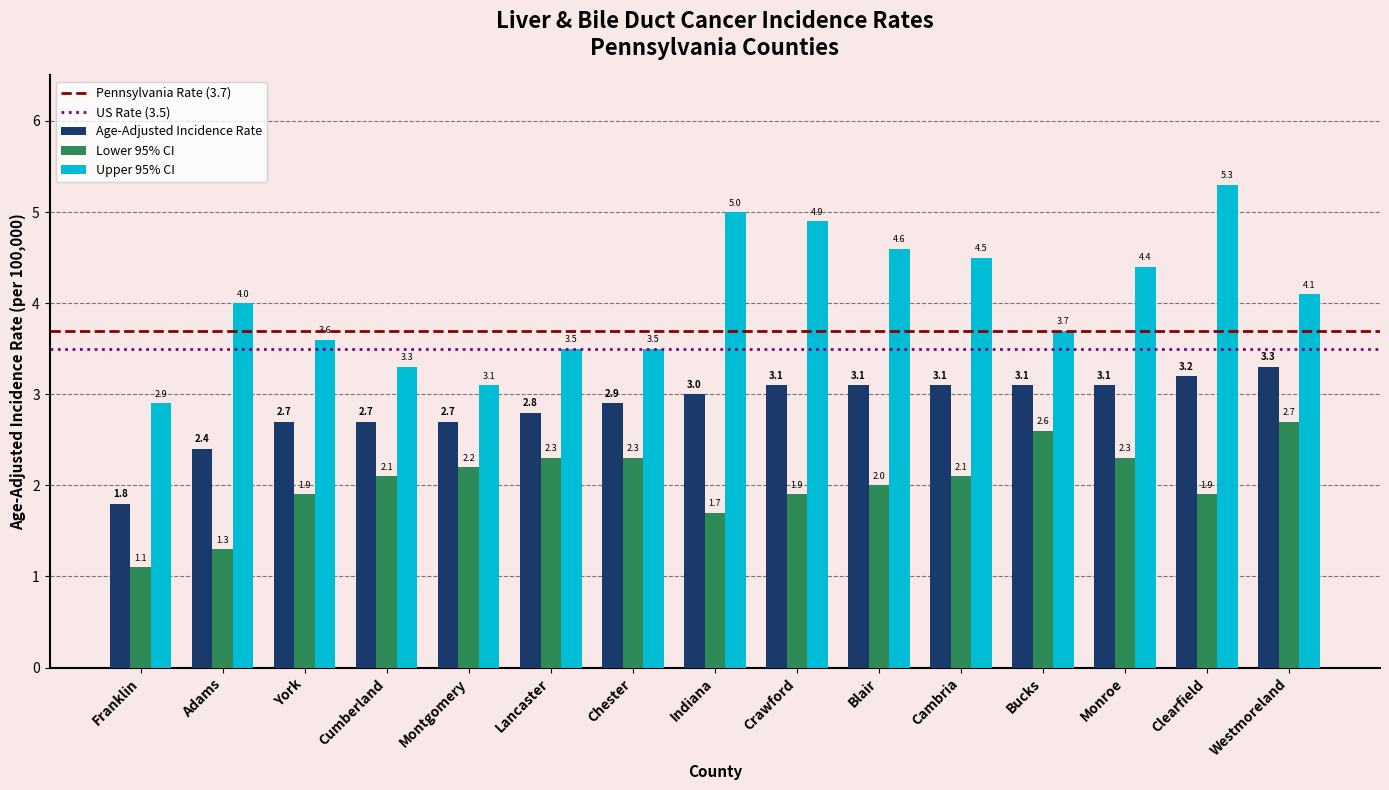

The Age-Adjusted Incidence Rate series shows 2.6 at Franklin. True or false?

False